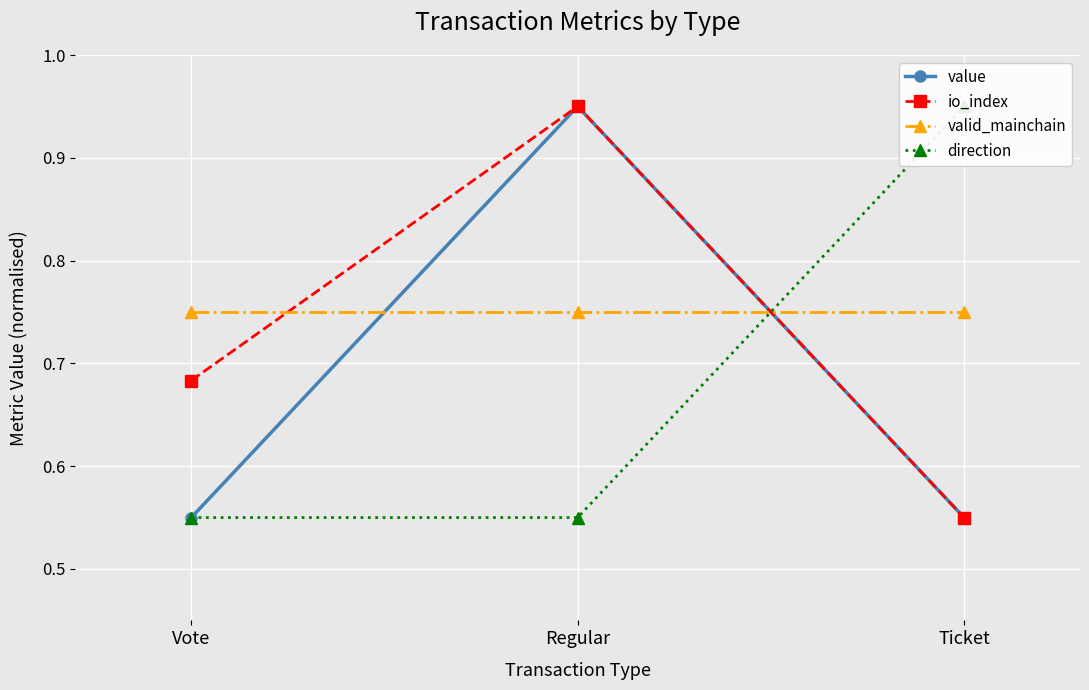

The value of direction at Ticket is 1.0. True or false?

True